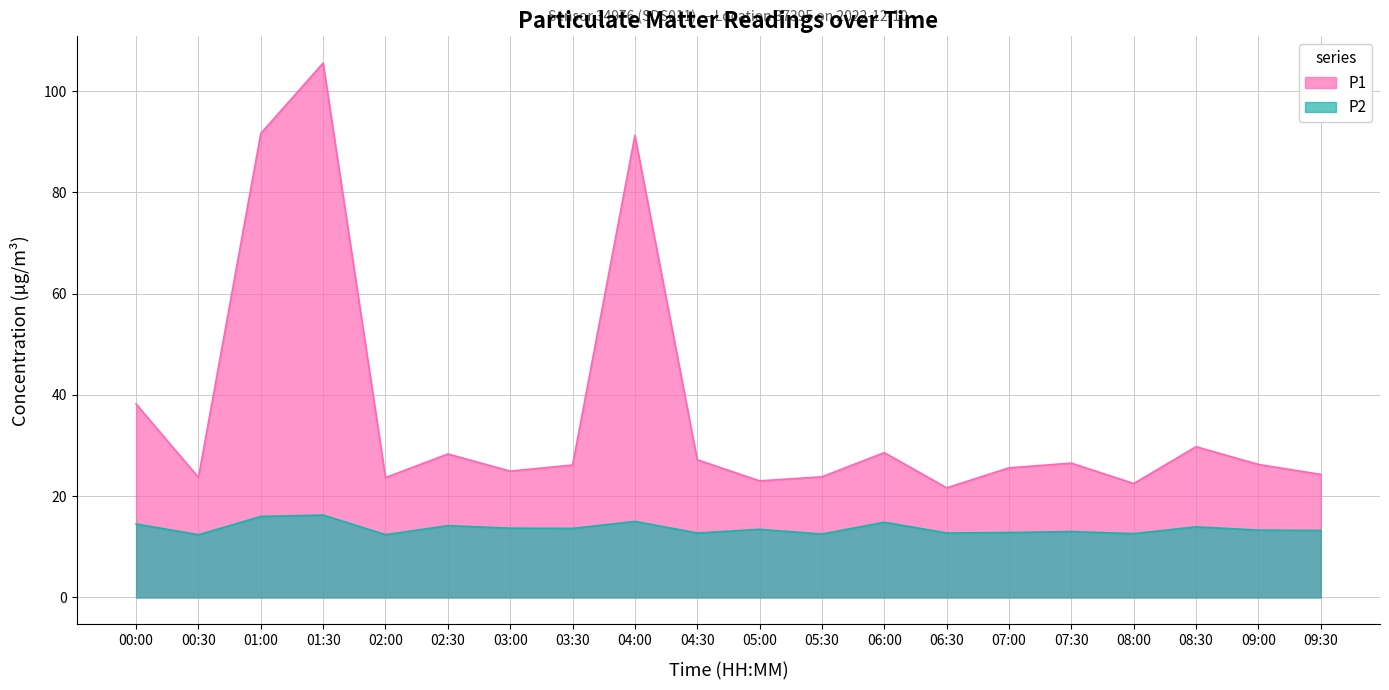

Between 07:30 and 01:30, which is larger?

01:30